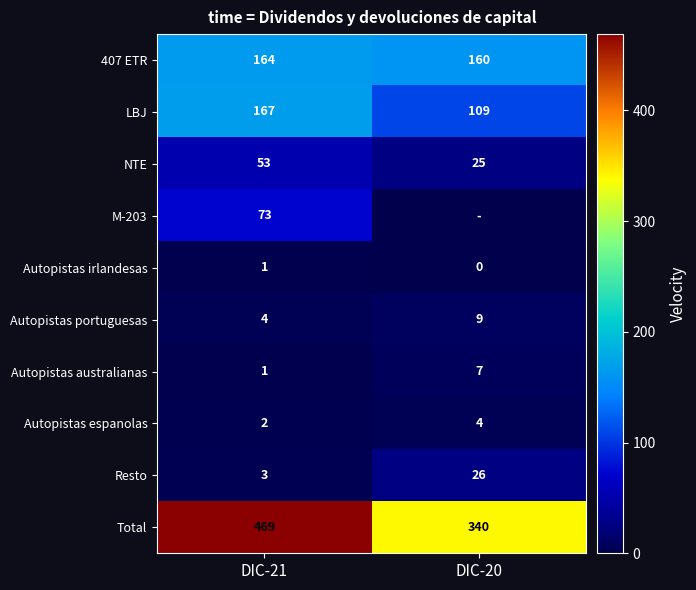

Which category has the highest value in the Autopistas portuguesas series?

DIC-20